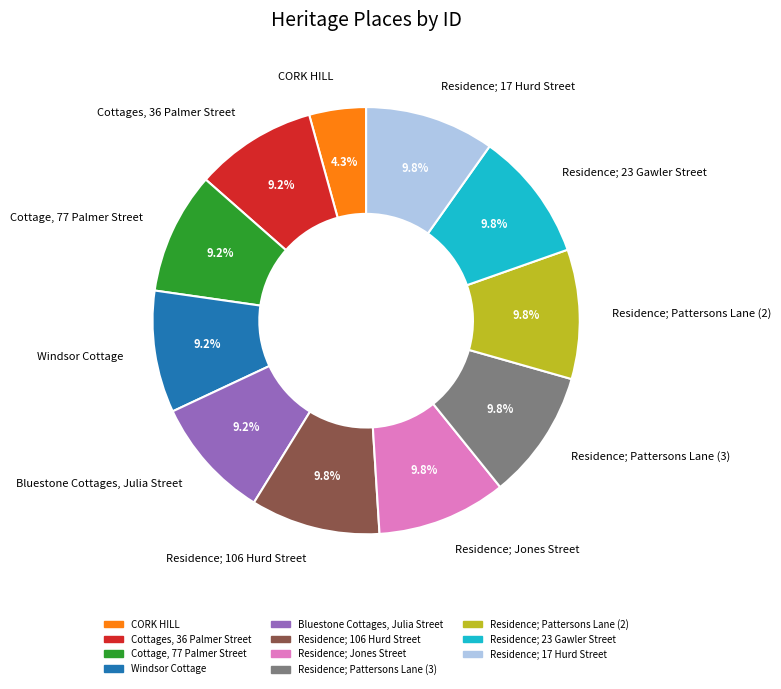

What percentage is the Residence; 17 Hurd Street slice, to the nearest percent?

10%